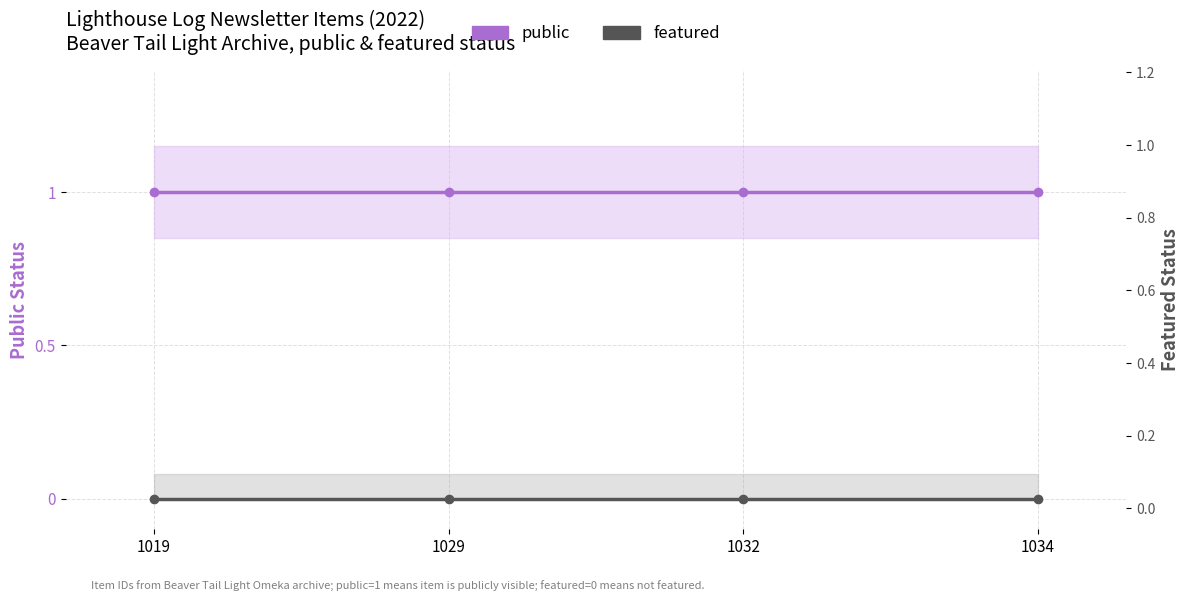

Which category has the lowest value in the featured series?

1019